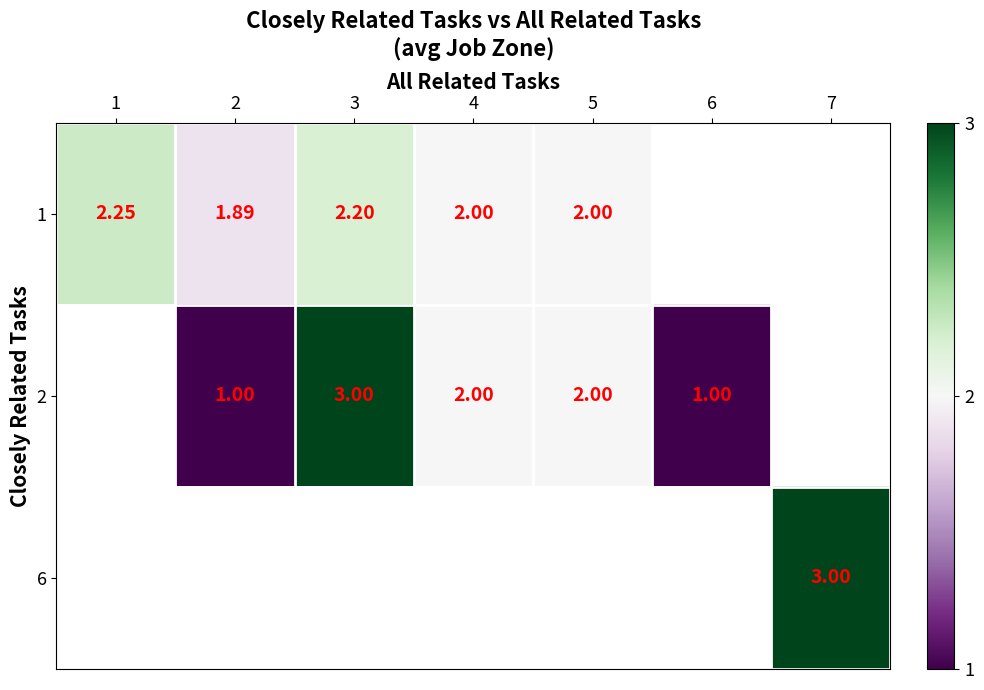

The 2 series shows 1.0 at 2. True or false?

True